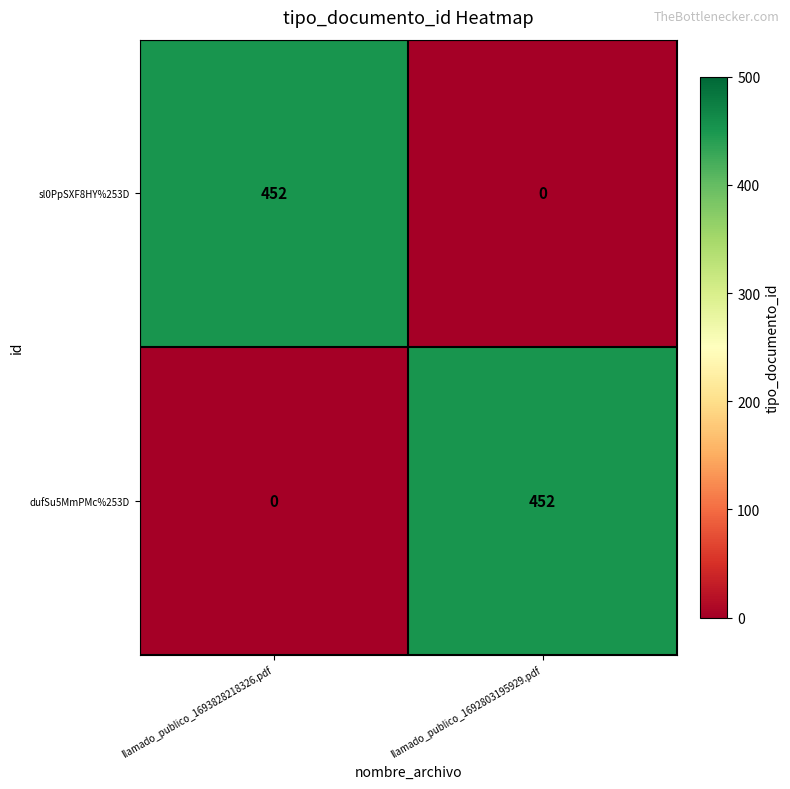

Rank the series at llamado_publico_1692803195929.pdf from lowest to highest value.

sl0PpSXF8HY%253D, dufSu5MmPMc%253D